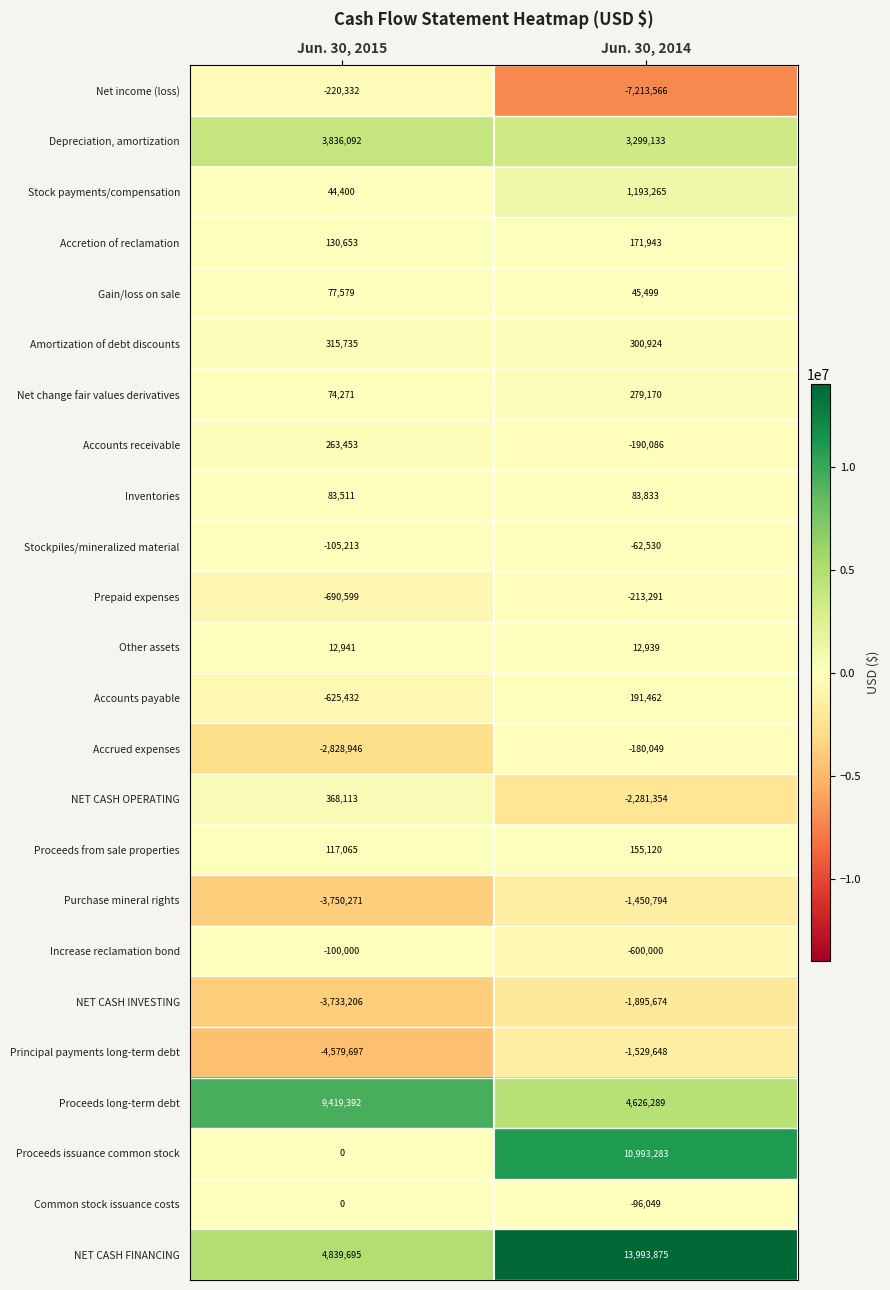

Rank the series by their maximum value, from highest to lowest.

NET CASH FINANCING, Proceeds issuance common stock, Proceeds long-term debt, Depreciation, amortization, Stock payments/compensation, NET CASH OPERATING, Amortization of debt discounts, Net change fair values derivatives, Accounts receivable, Accounts payable, Accretion of reclamation, Proceeds from sale properties, Inventories, Gain/loss on sale, Other assets, Common stock issuance costs, Stockpiles/mineralized material, Increase reclamation bond, Accrued expenses, Prepaid expenses, Net income (loss), Purchase mineral rights, Principal payments long-term debt, NET CASH INVESTING